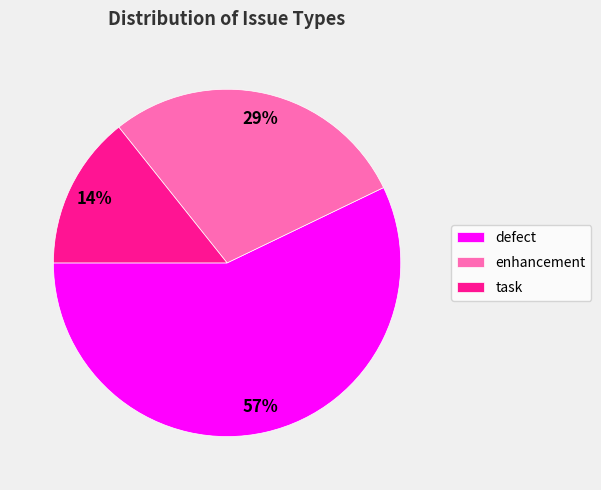

Which has a higher value, task or defect?

defect